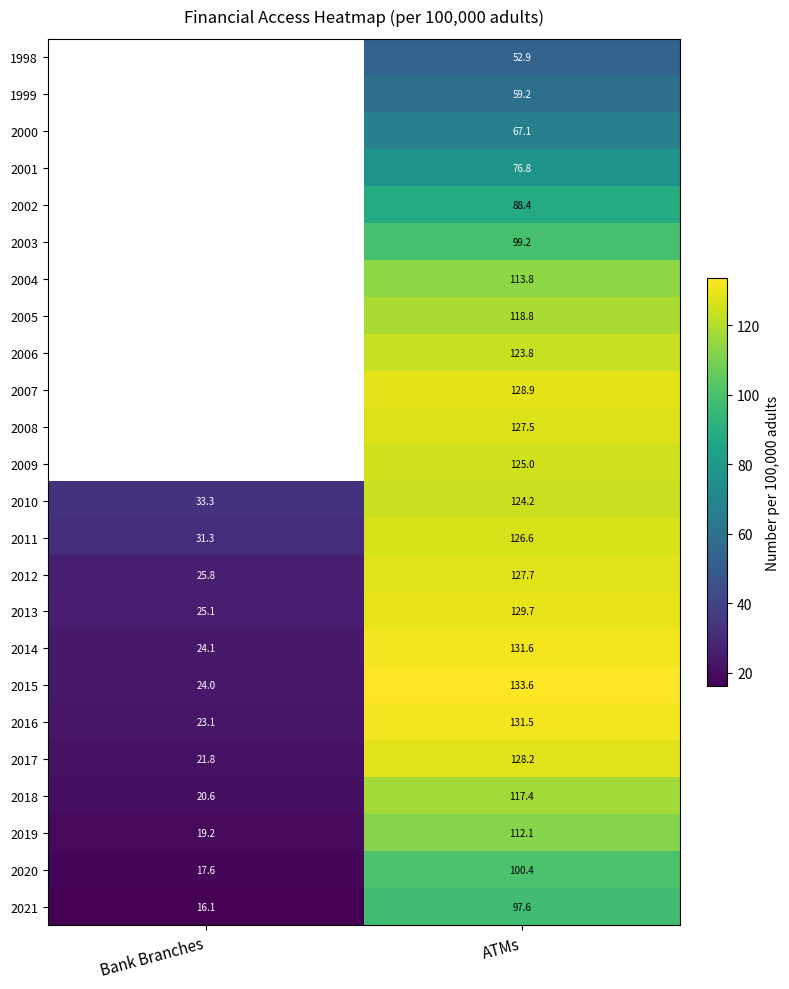

Which label corresponds to the largest value in the chart?

ATMs